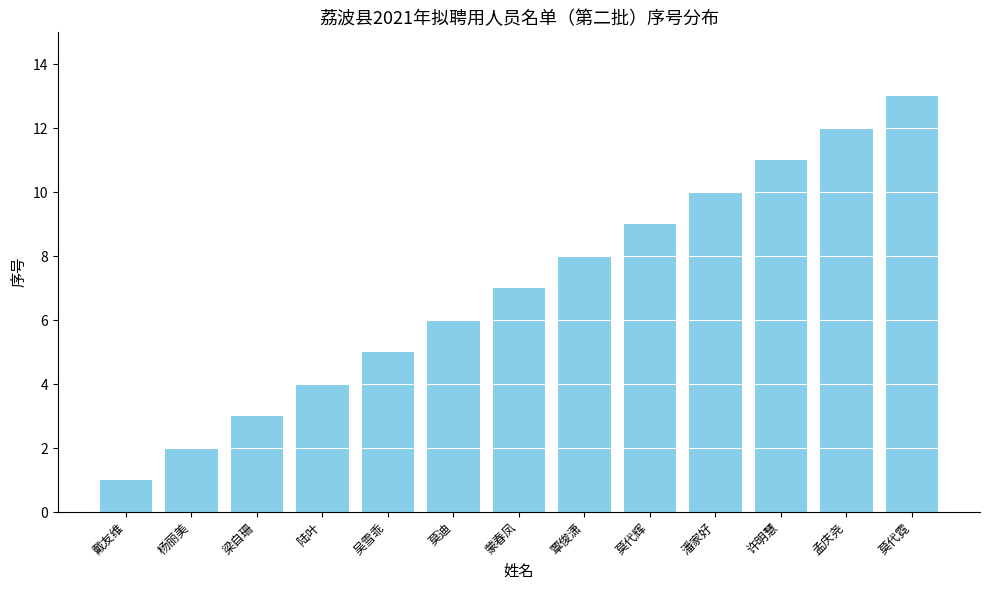

Approximately how many times larger is the value at 许明慧 compared to 吴雪乖?

2.2